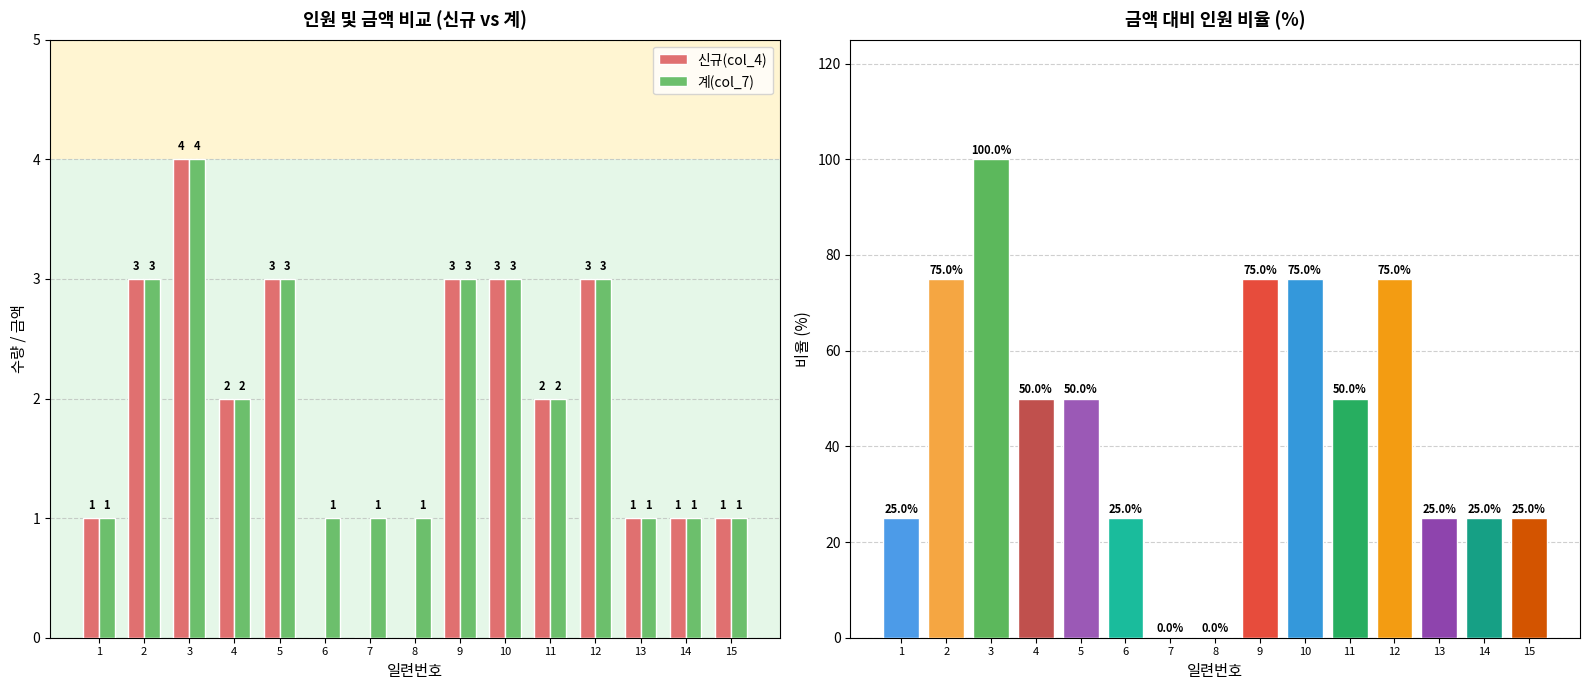

Reading left to right, what are all the values shown in this chart?

신규(col_4): 1=1	2=3	3=4	4=2	5=3	6=0	7=0	8=0	9=3	10=3	11=2	12=3	13=1	14=1	15=1
계(col_7): 1=1	2=3	3=4	4=2	5=3	6=1	7=1	8=1	9=3	10=3	11=2	12=3	13=1	14=1	15=1